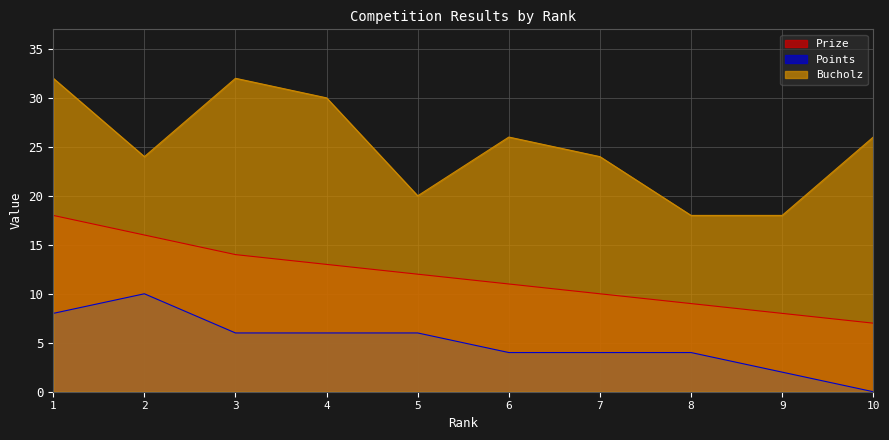

At how many categories does at least one series exceed 7?

10